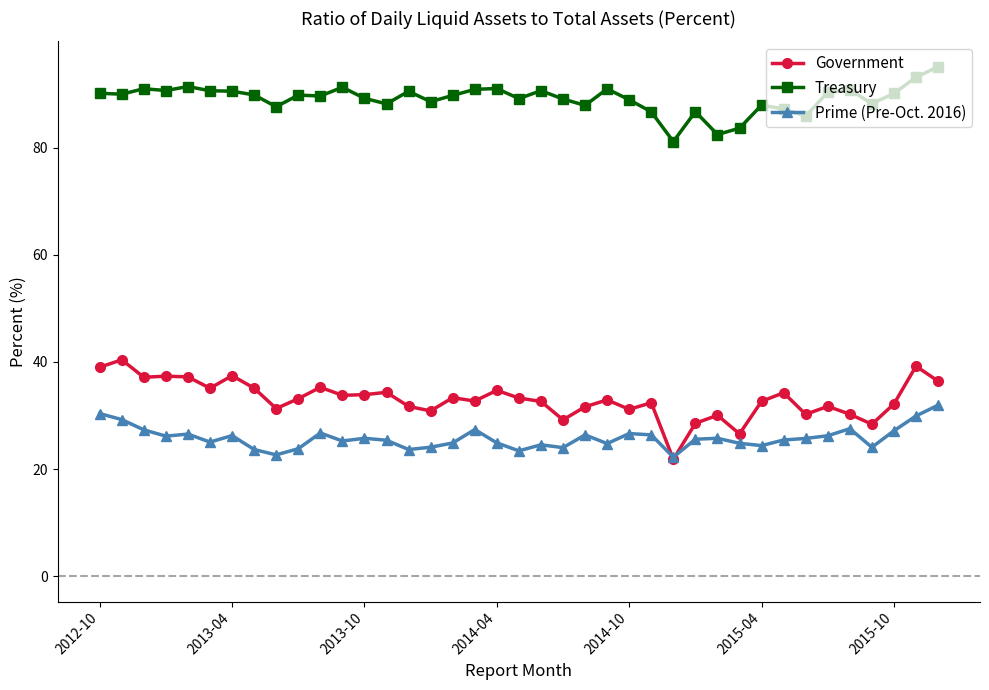

True or false: Treasury has more than 2 points higher than both neighbors.

True